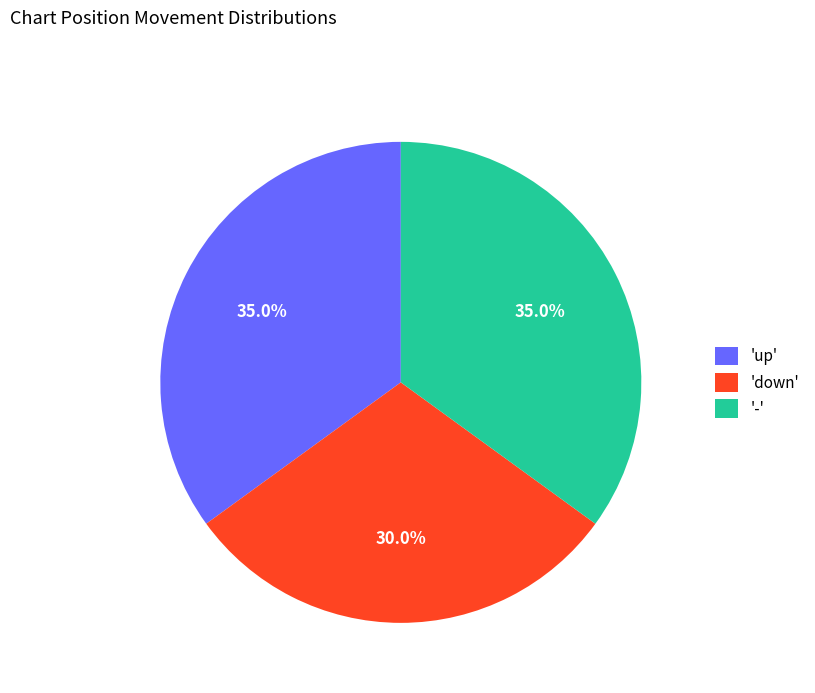

Is there any slice that represents more than half of the pie?

No